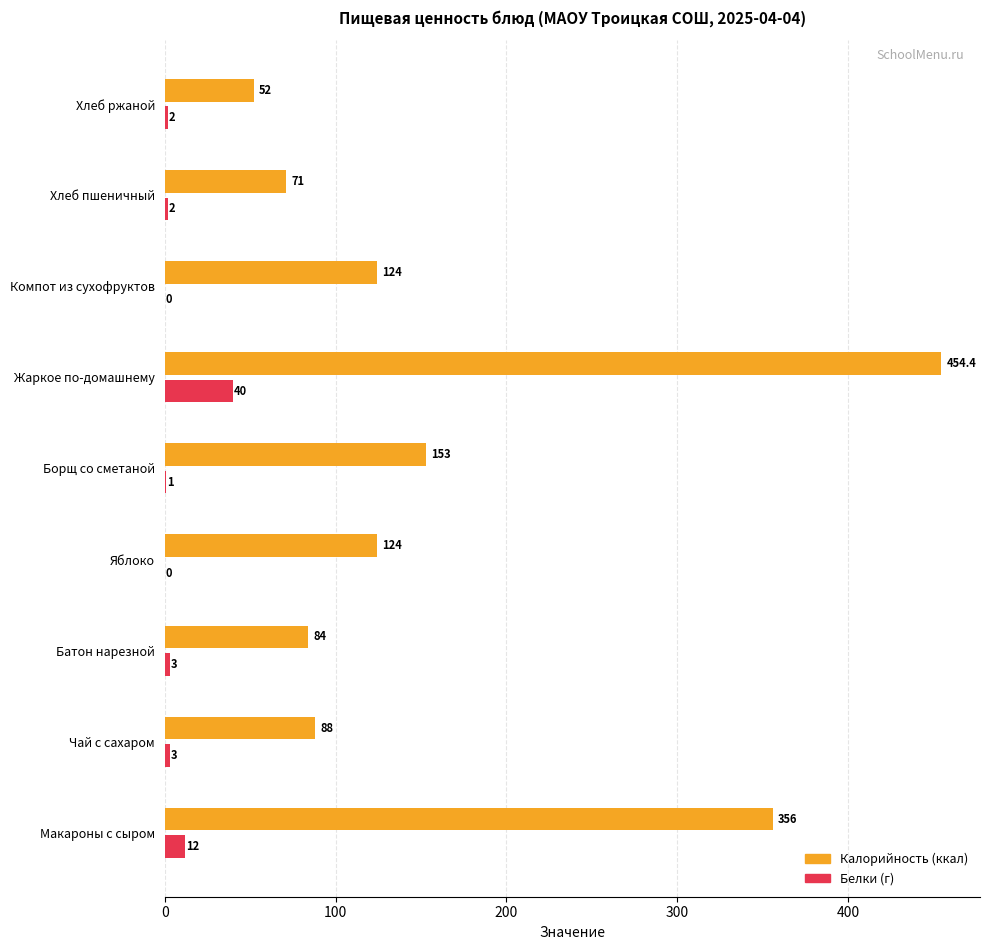

At which category is the sum across all series the highest?

Жаркое по-домашнему